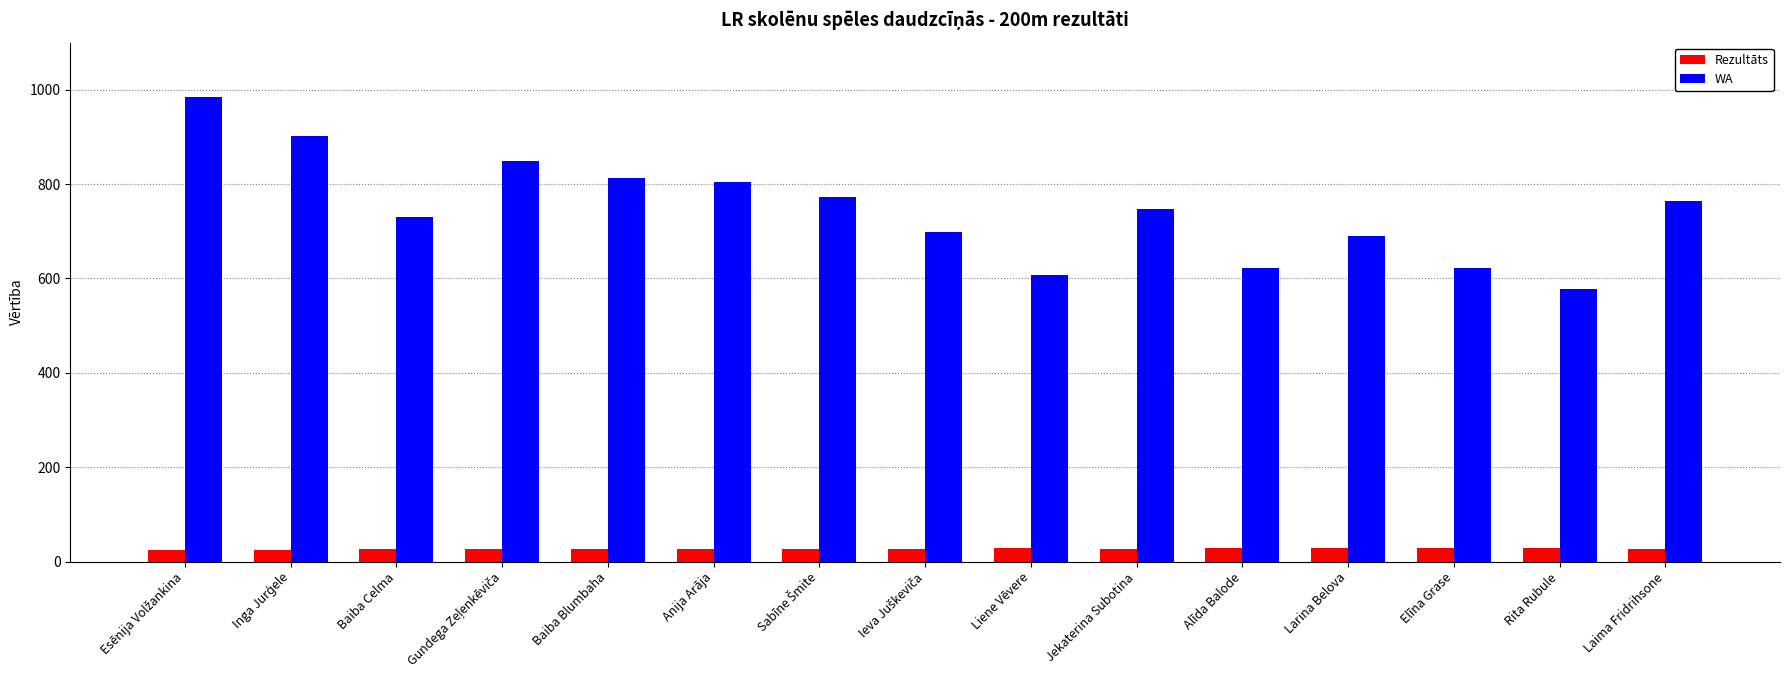

Count the number of data series in this chart.

2